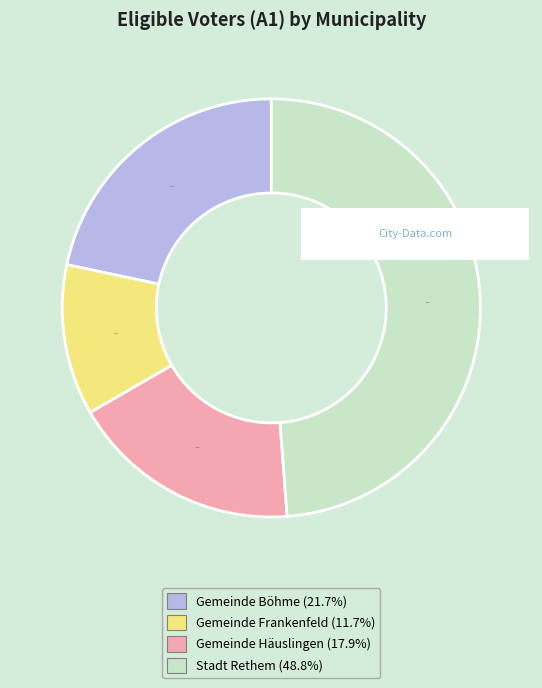

The Gemeinde Häuslingen slice represents 8% of the pie. True or false?

False